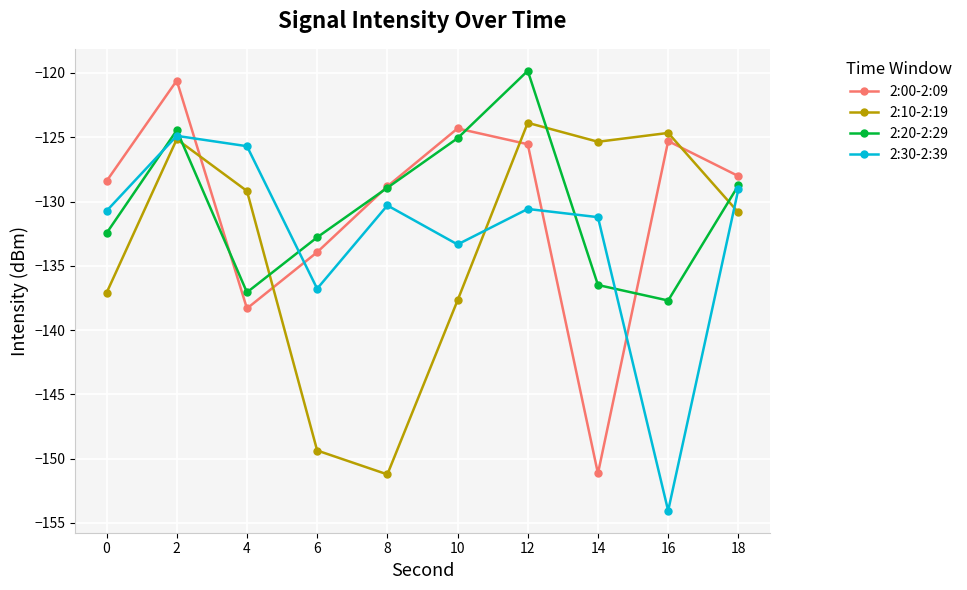

Between 6 and 10, which series saw the biggest shift?

2:10-2:19